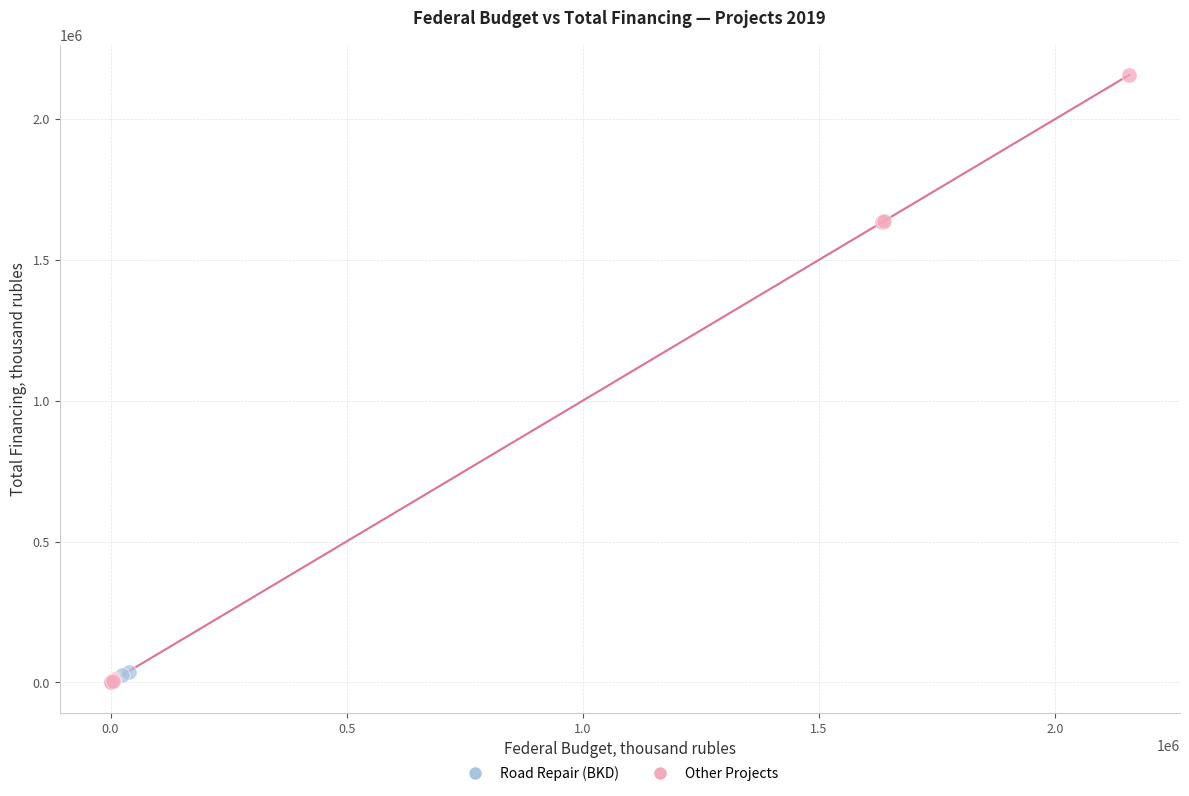

Which series contains the highest Y value?

Other Projects